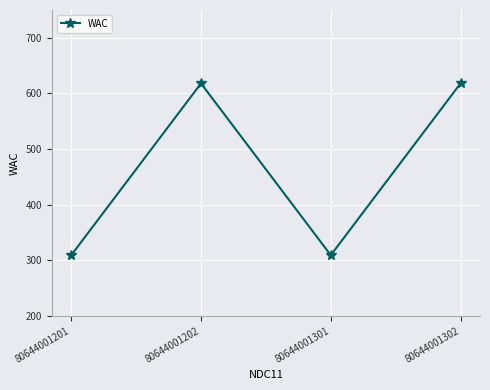

True or false: the data shows 309 at 80644001301.

True